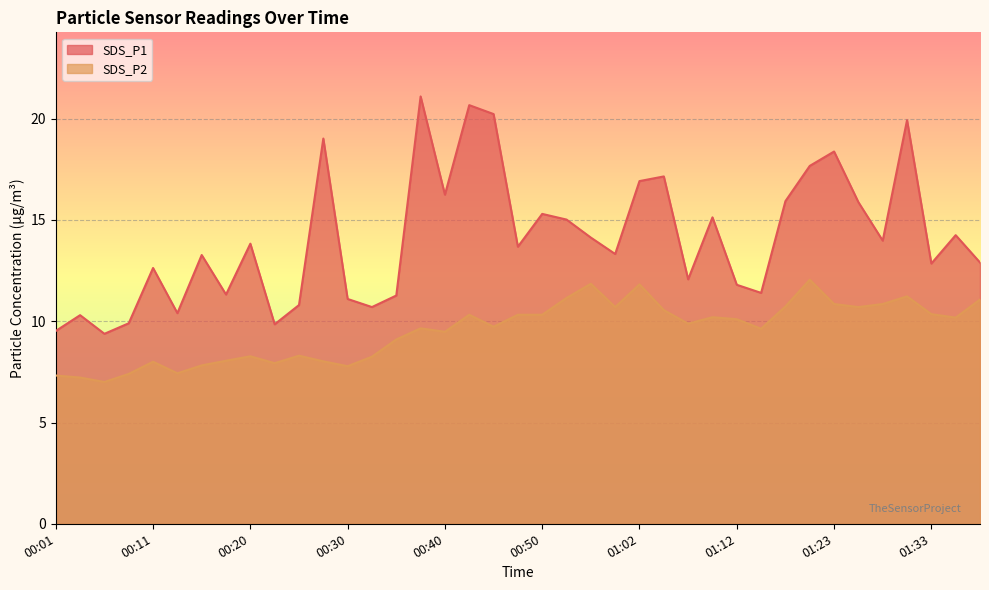

What is the highest value of the SDS_P1 series?

21.1